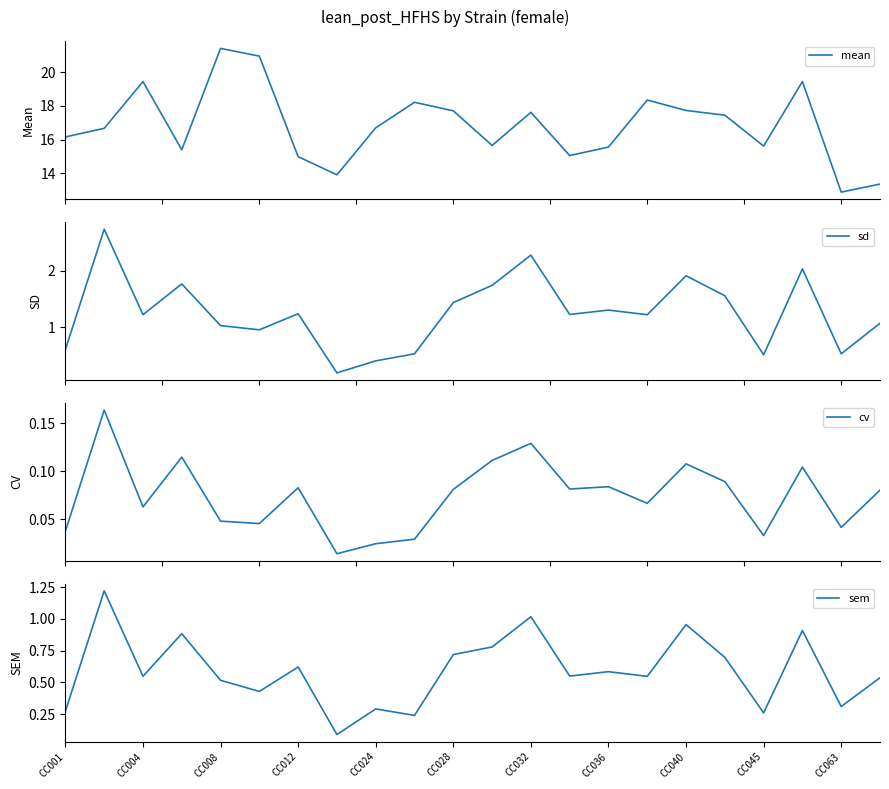

What is the difference between the maximum and minimum values in the sem series?

1.1